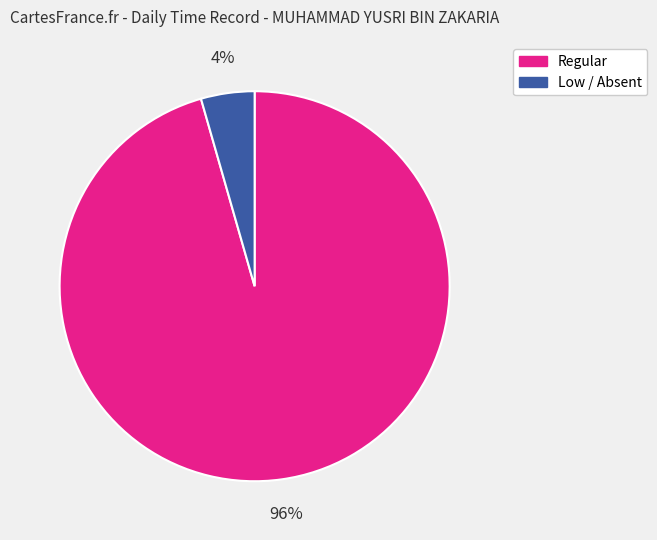

To the nearest percent, what is the average slice percentage?

50%